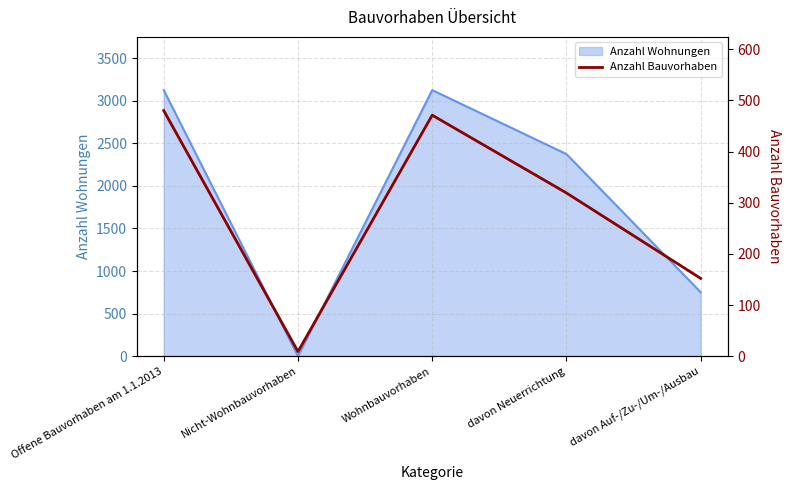

At which label is the value closest to 244?

davon Neuerrichtung